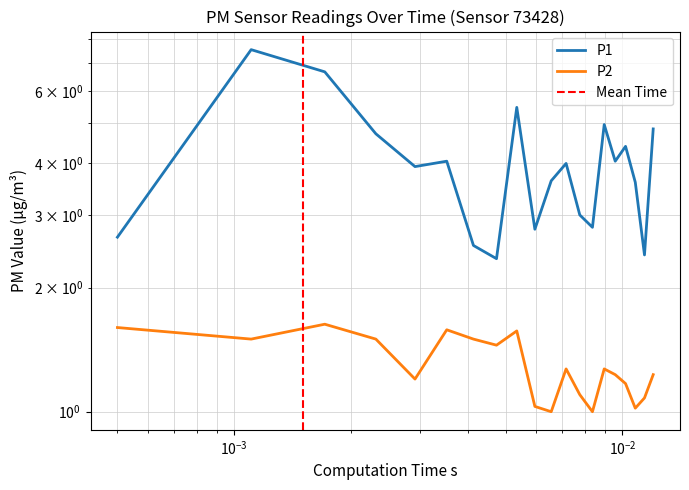

How many interior local peaks does the P2 series have?

5